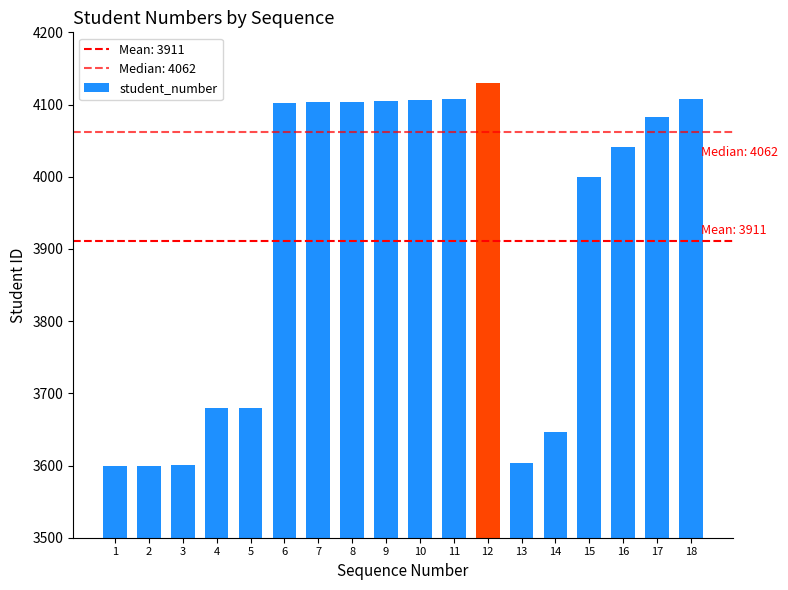

What is the sum of all values?

70397